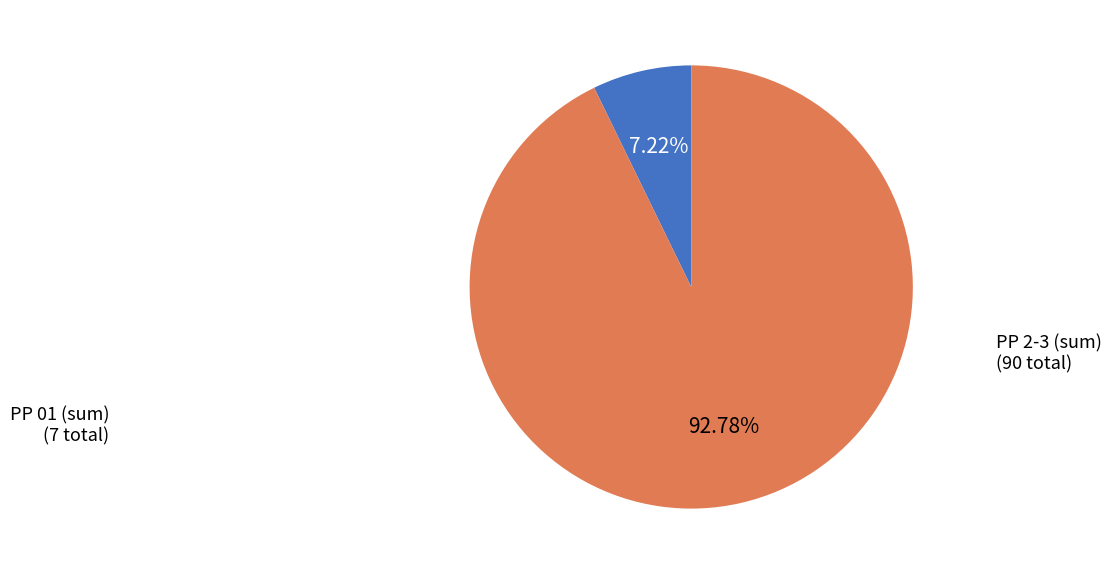

Is there a majority slice in this chart?

Yes